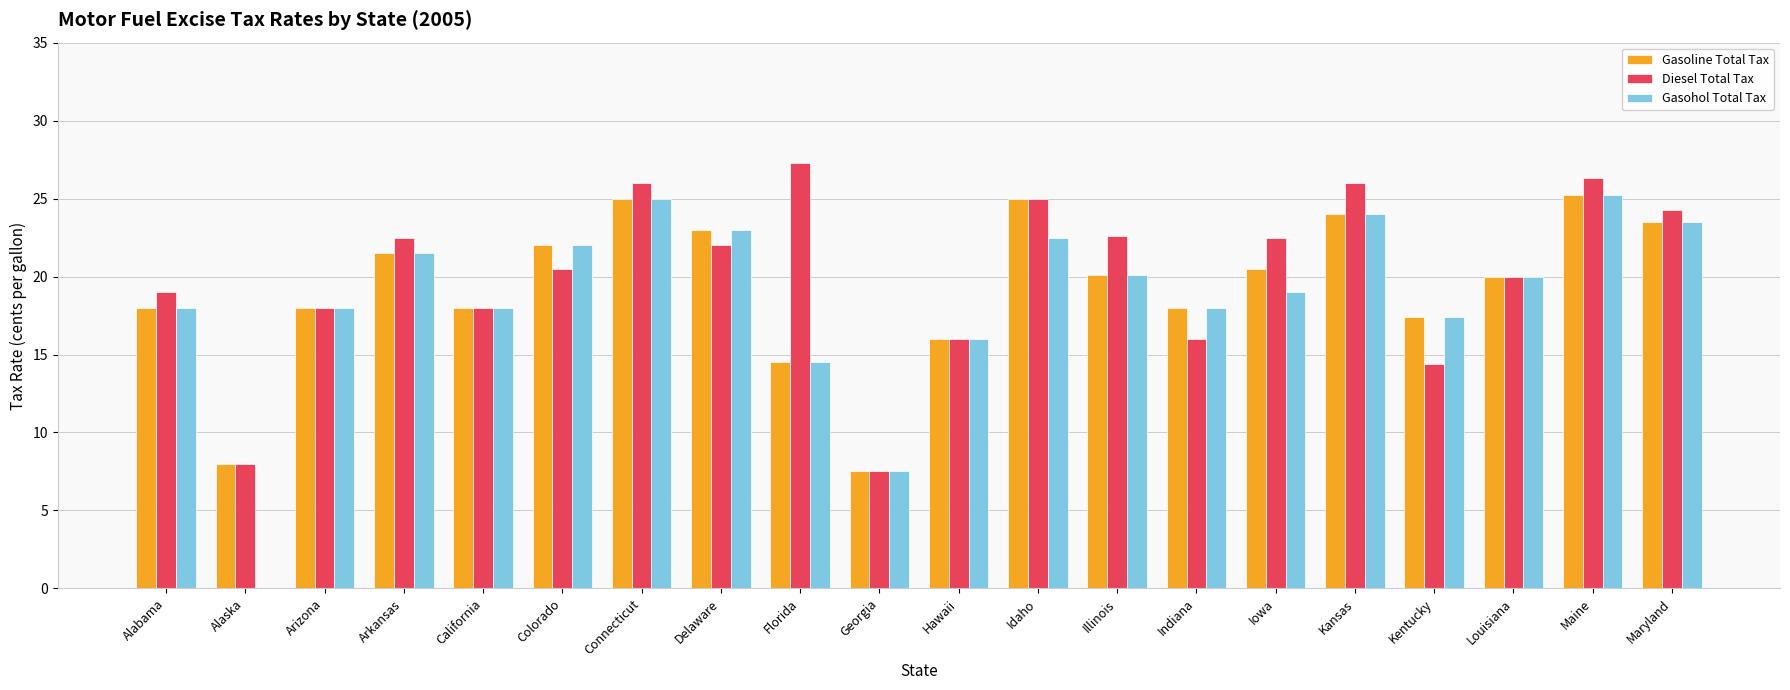

What is the total value across all series at Connecticut?

76.0